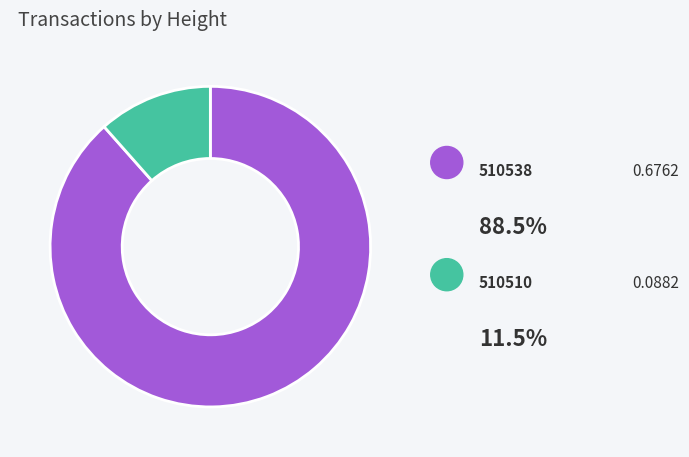

The 510510 slice represents 12% of the pie. True or false?

True